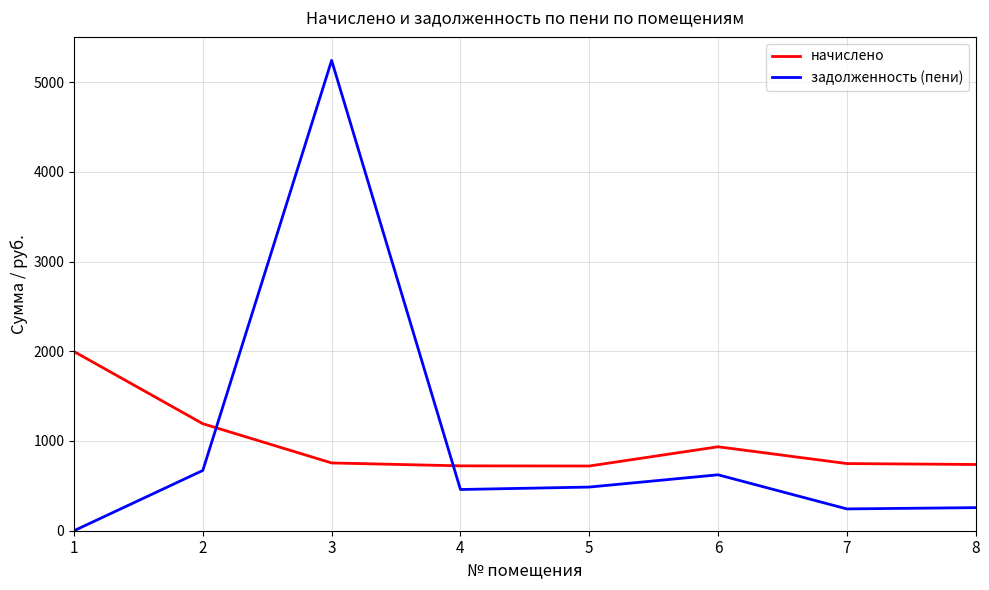

Between which two adjacent categories do начислено and задолженность (пени) first intersect?

2 and 3